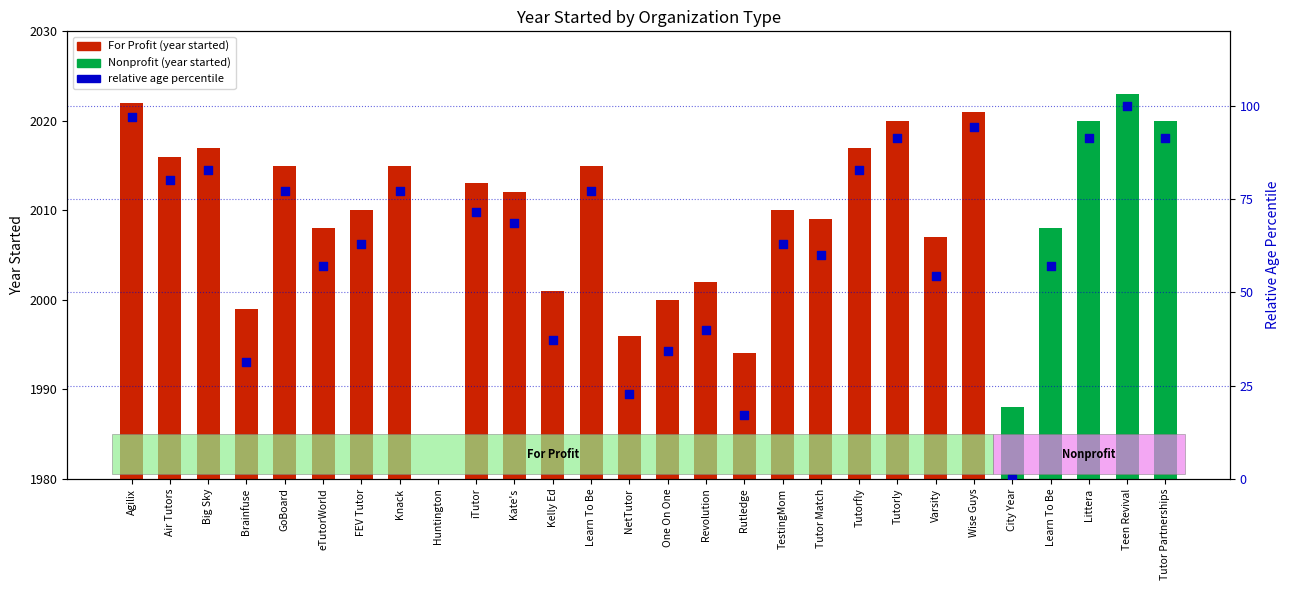

What is the change in value from Rutledge to Varsity?

+37.1